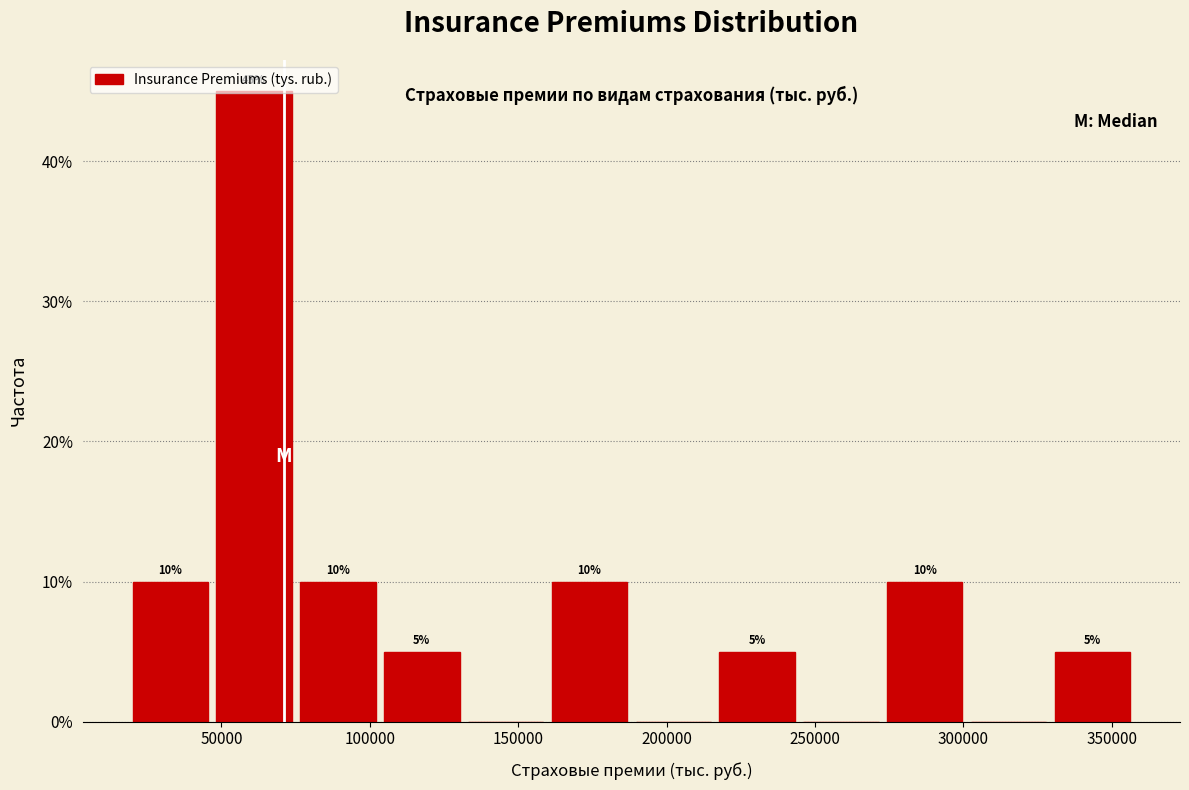

Over which range of the x-axis is the bar tallest?

50000 to 75000